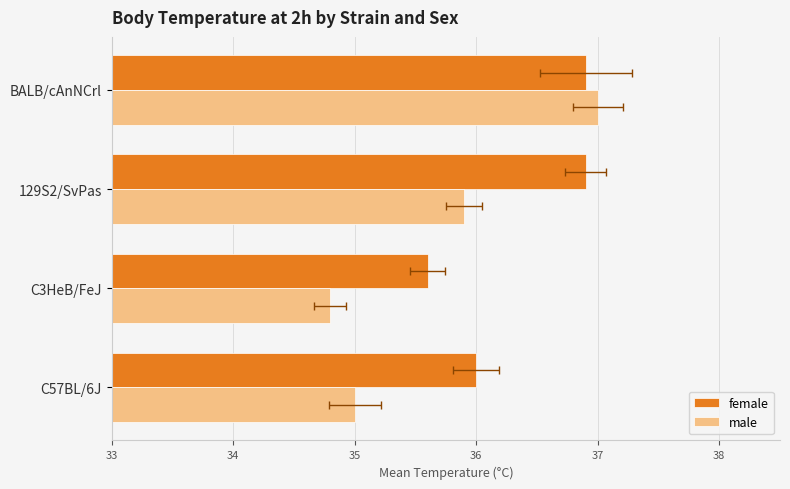

True or false: female has a value of 36.9 at BALB/cAnNCrl.

True